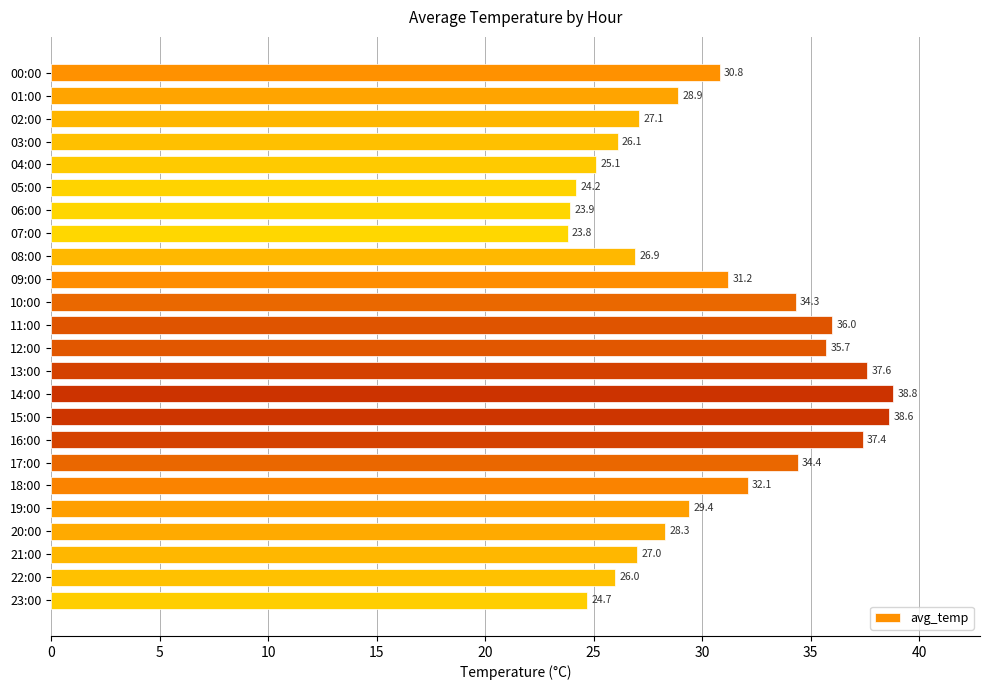

What is the average value?

30.3